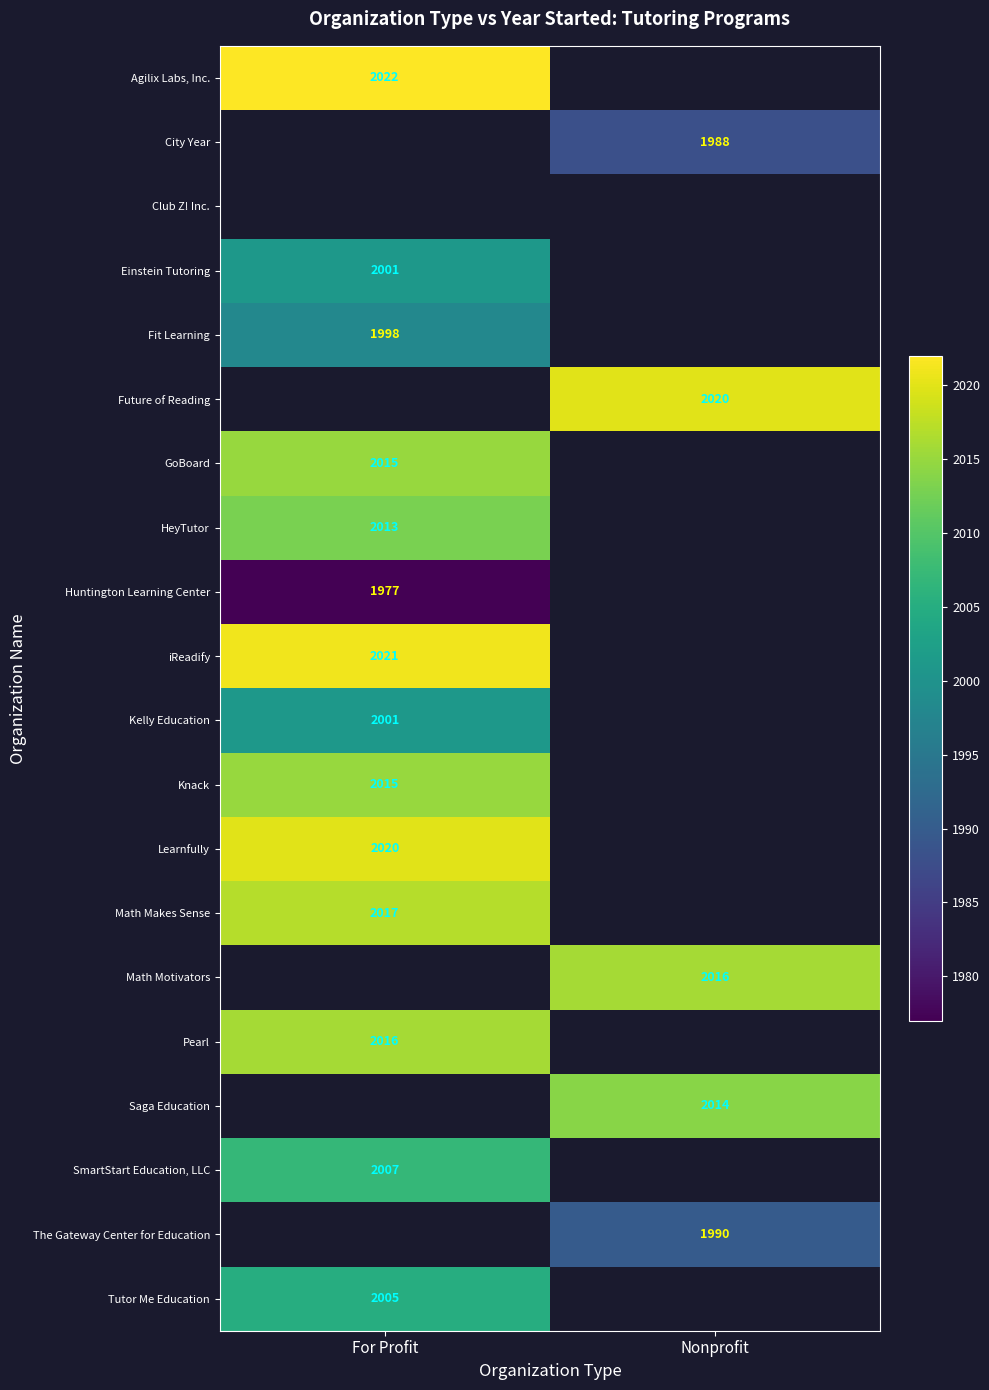

What is the minimum value shown in the chart?

1977.0